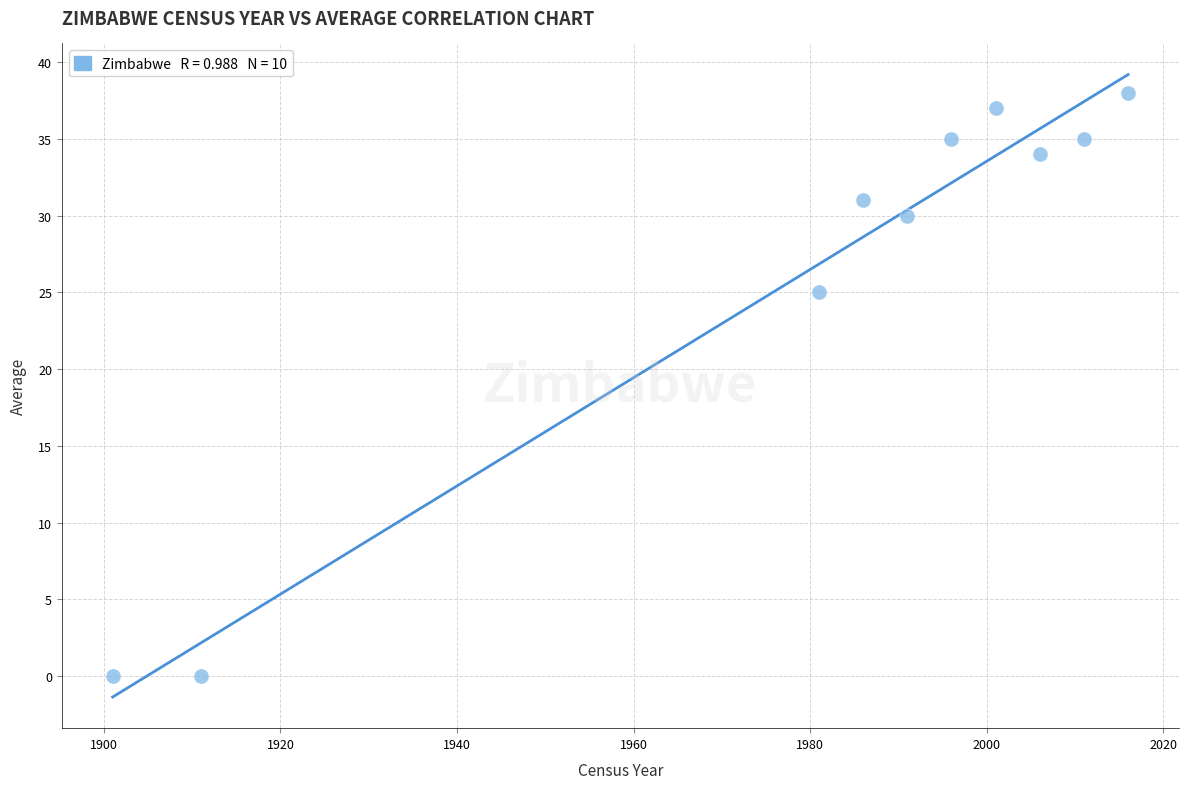

What Y value in the scatter plot is closest to 19?

25